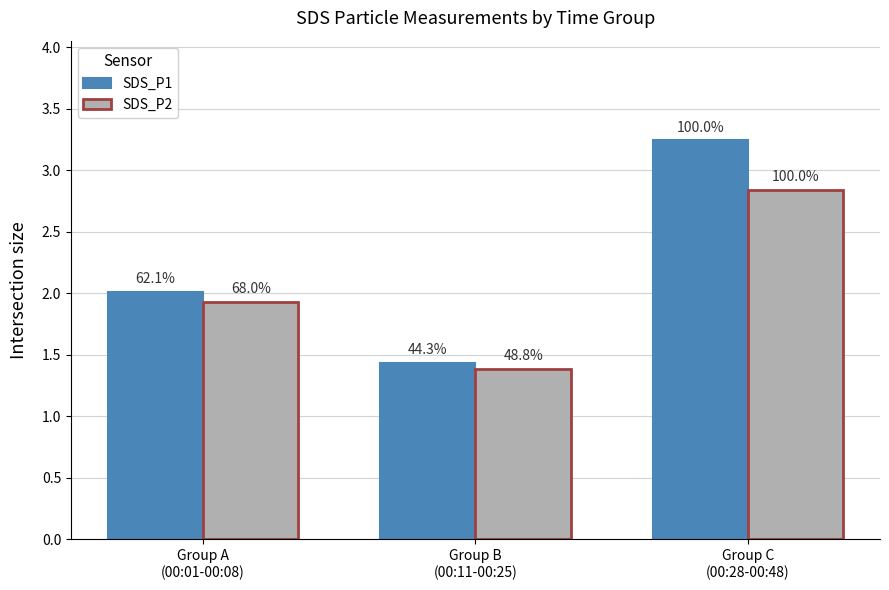

Rank the series by their maximum value, from lowest to highest.

SDS_P2, SDS_P1